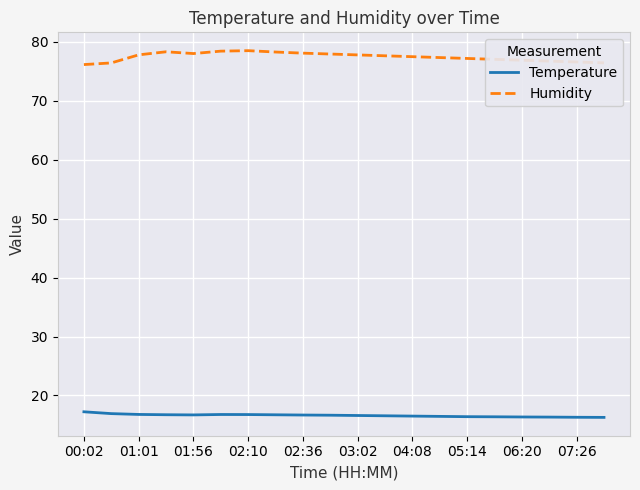

List the series in order of their peak value, highest first.

Humidity, Temperature